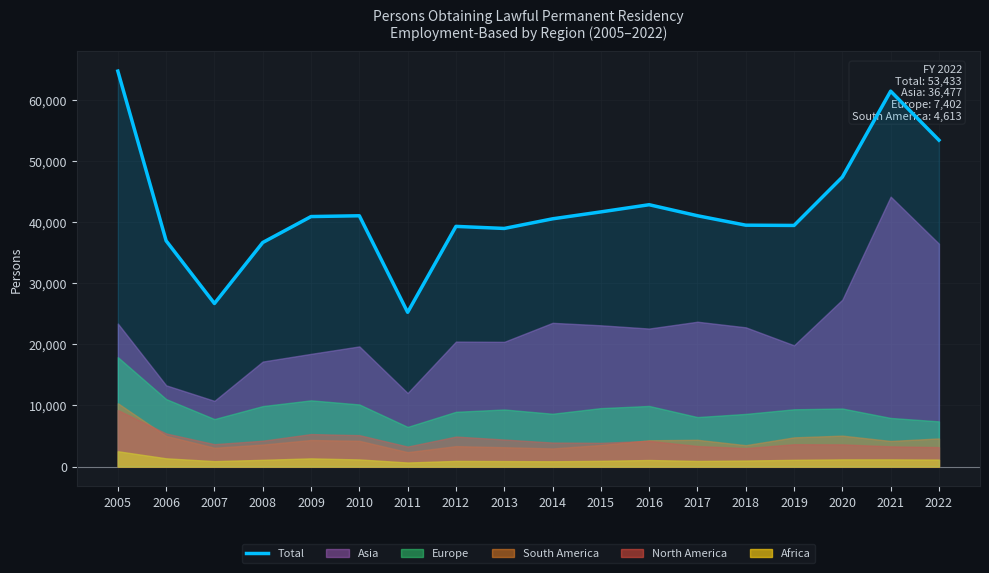

What is the sum of all values?

758011